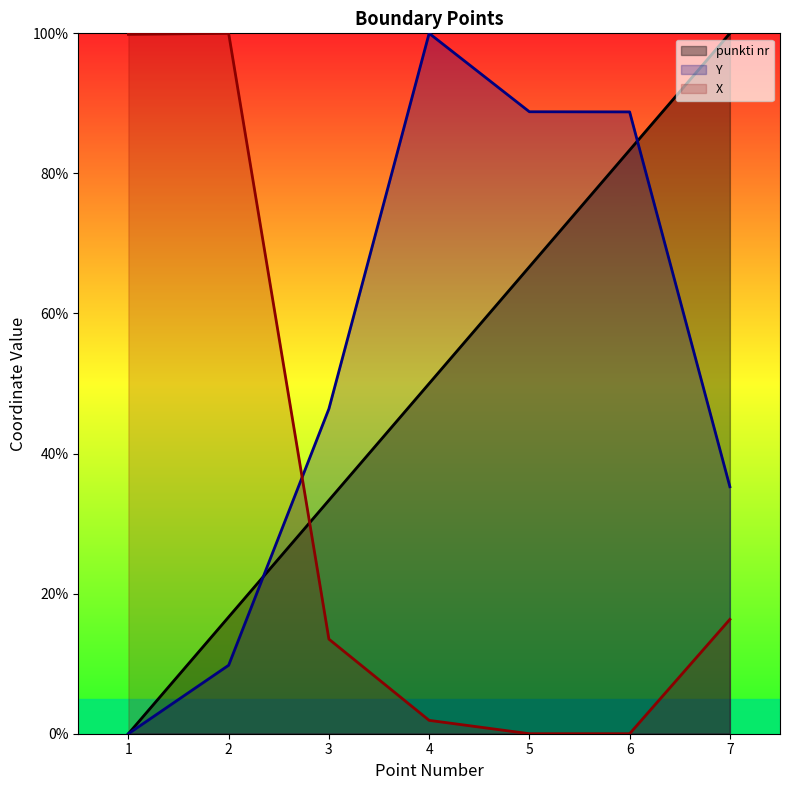

Rank the categories by Y value from lowest to highest.

1, 2, 7, 3, 6, 5, 4